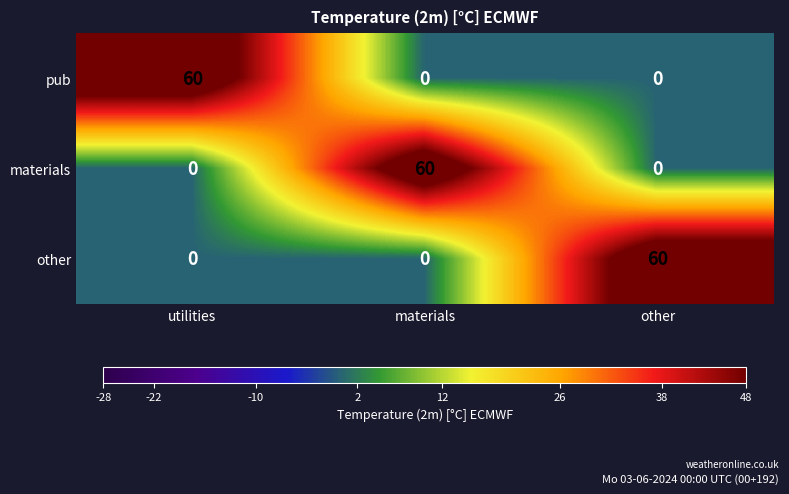

What is the spread (max minus min) of values at materials?

60